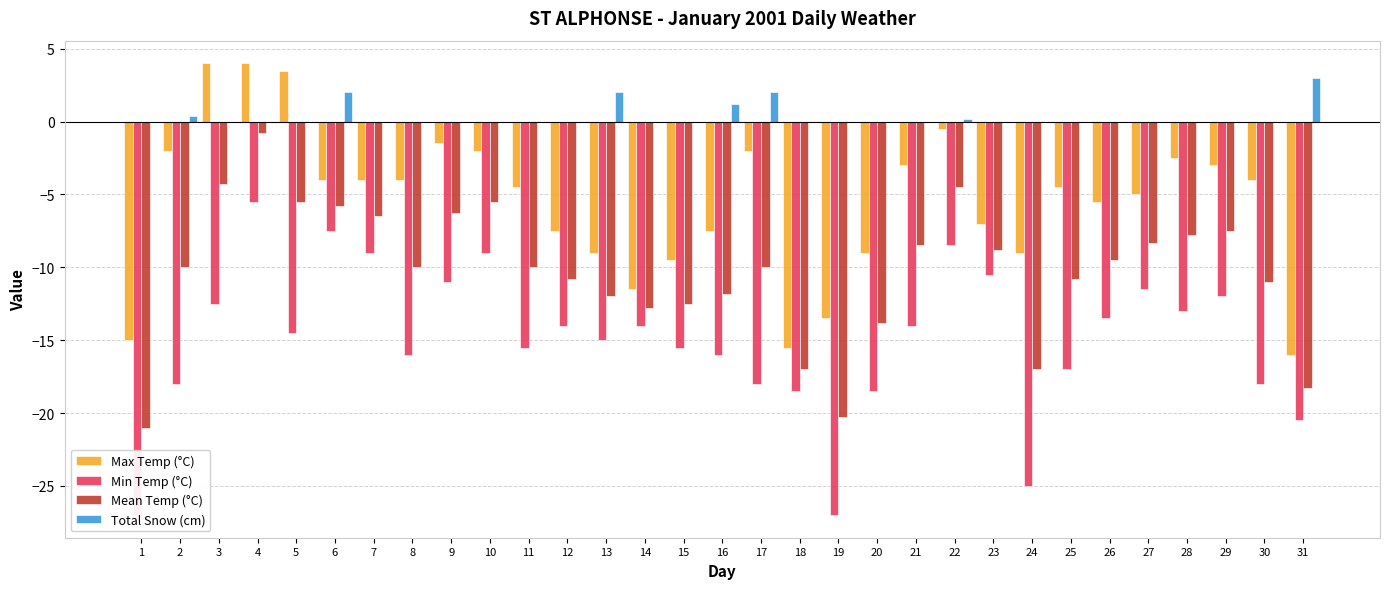

How many values in the Total Snow (cm) series exceed 0?

7